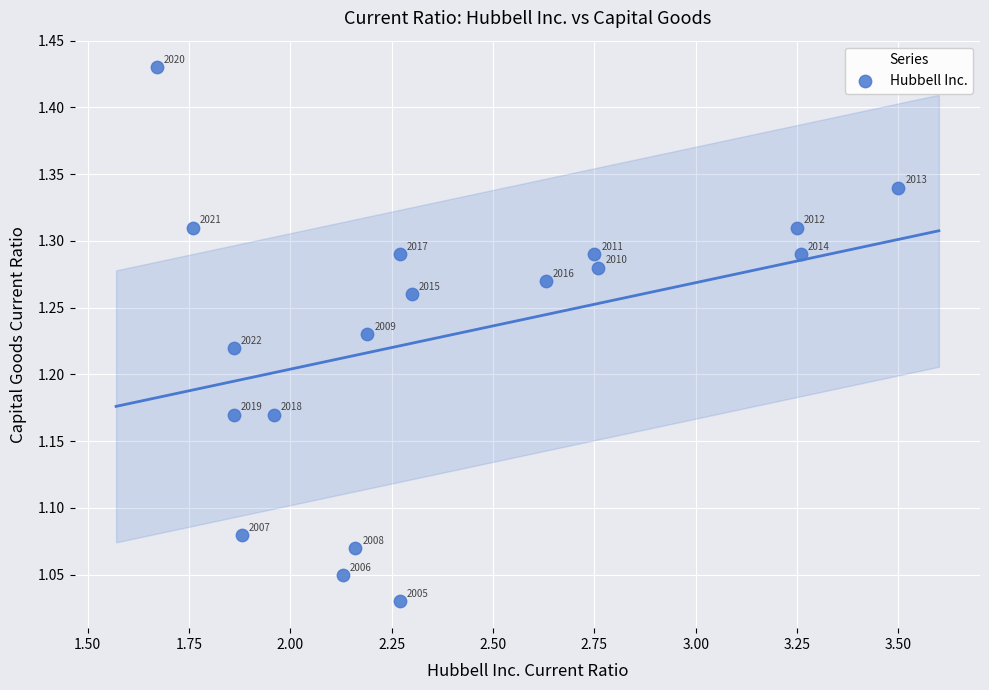

What is the range of X values (max minus min)?

1.8